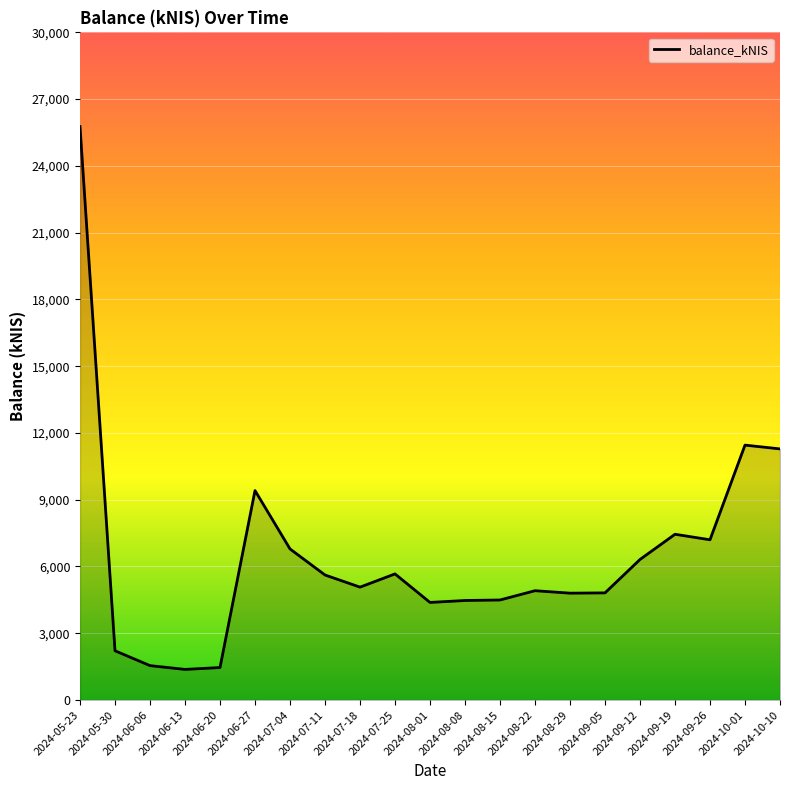

What is the ratio of the value at 2024-08-01 to the value at 2024-07-04?

0.6